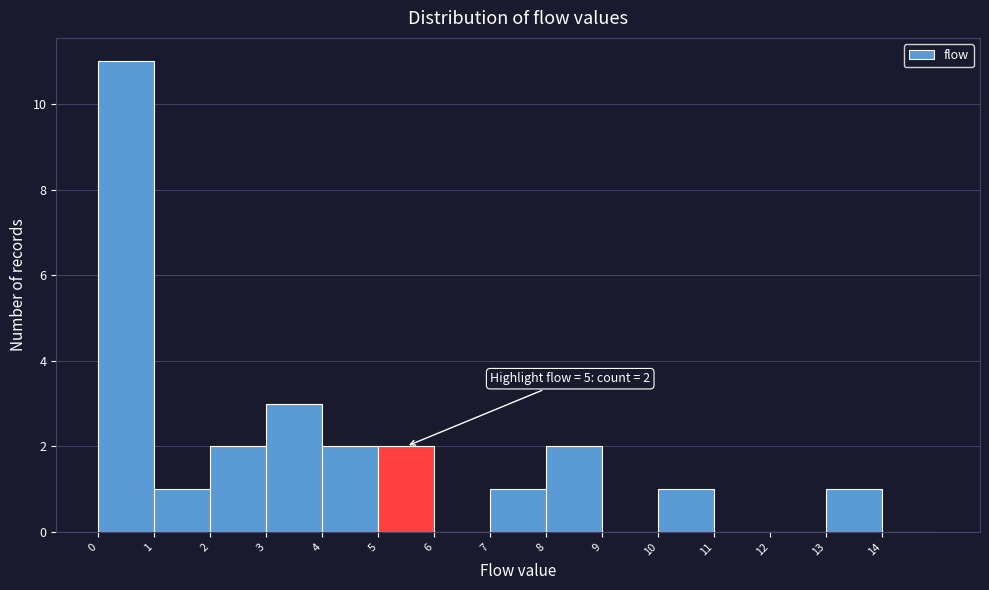

Which range on the x-axis has the tallest bar?

0 to 1